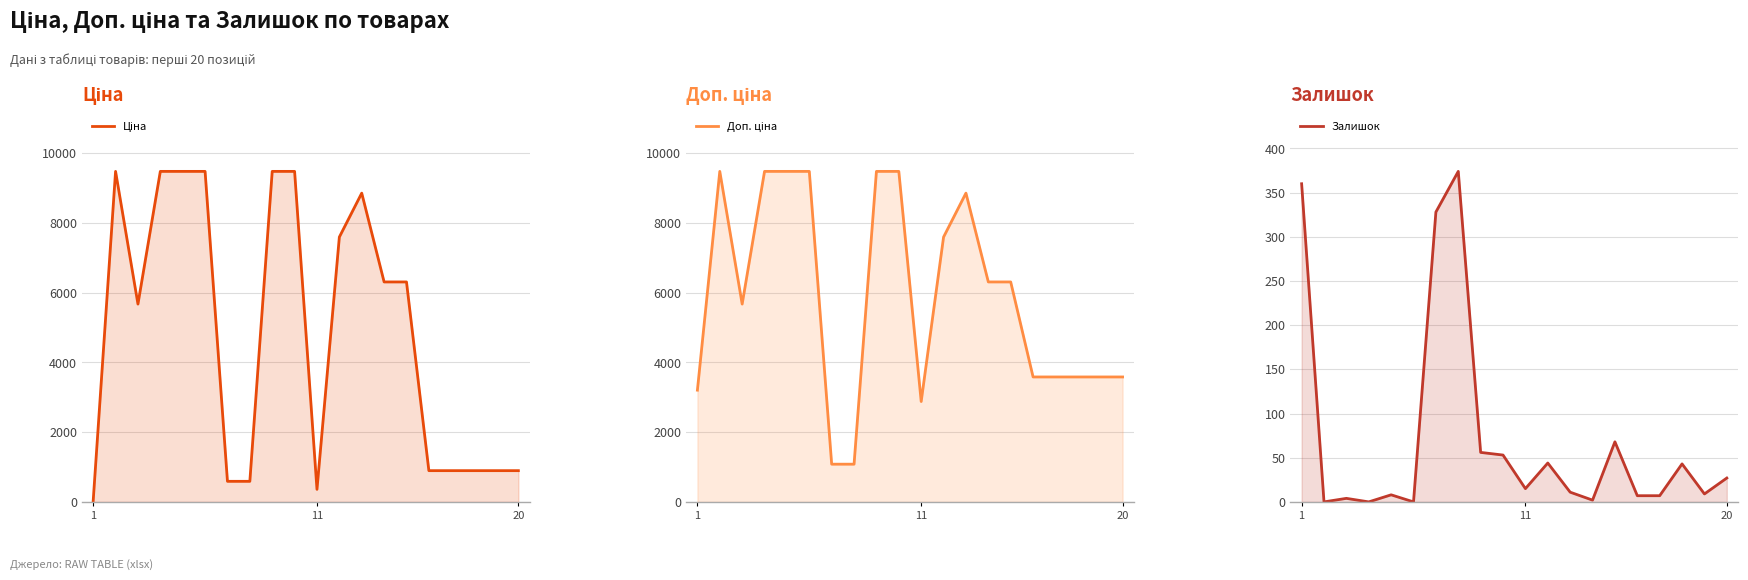

Which series has the largest total across all categories?

Доп. ціна